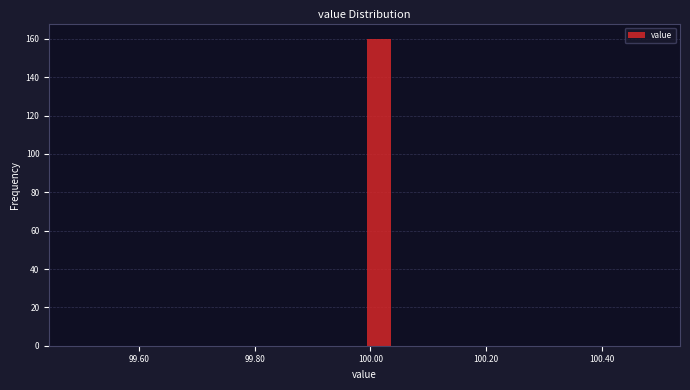

Read against the x-axis, roughly where is the centre of the tallest bar?

100.02